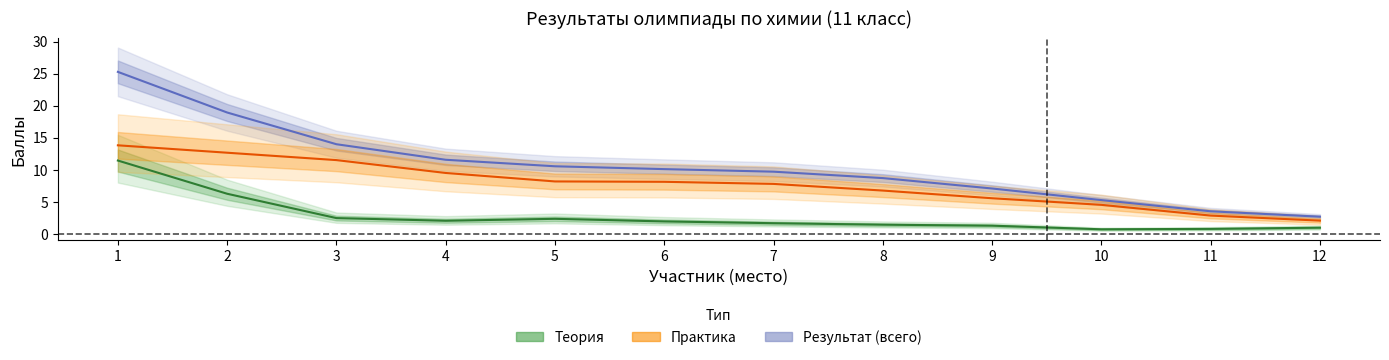

At how many categories does at least one series exceed 25?

1